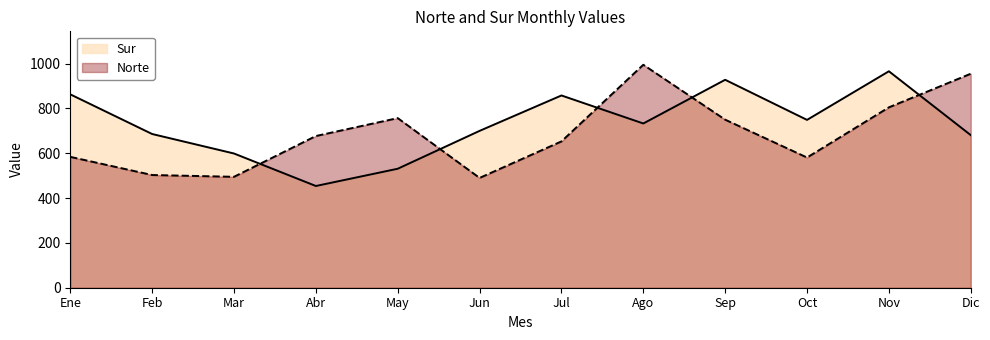

How many data points does each series have?

12